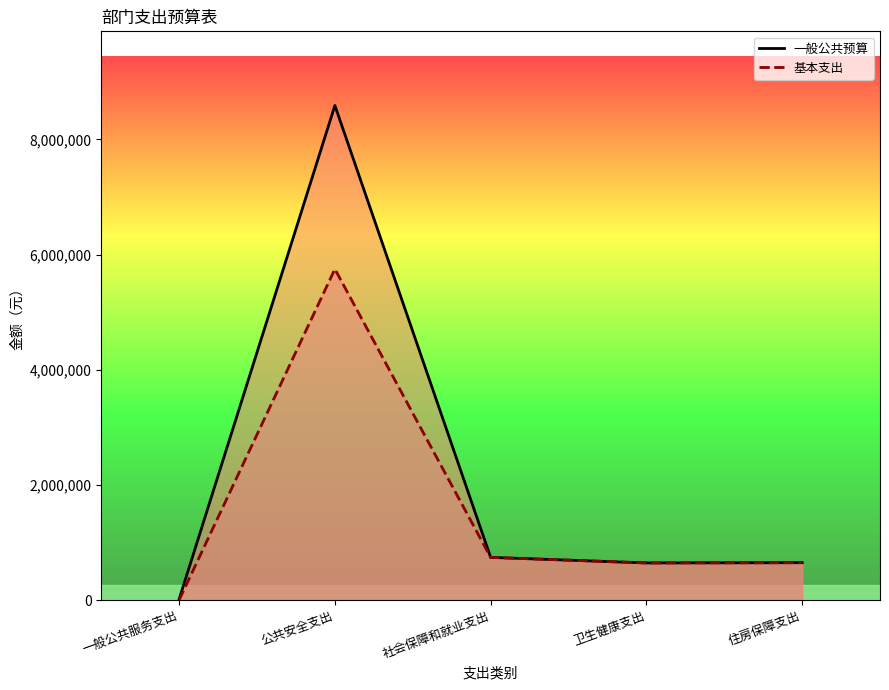

Is the value of 基本支出 at 公共安全支出 greater than the value of 一般公共预算 at 一般公共服务支出?

Yes